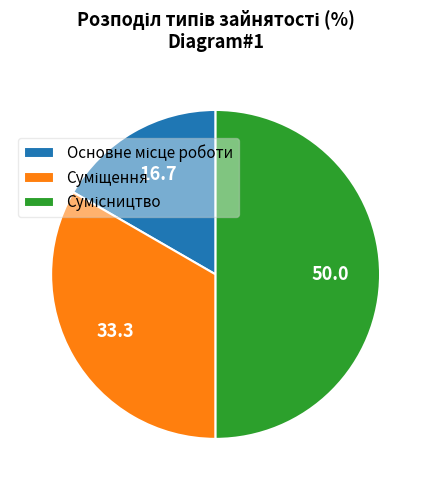

Count the number of slices in the pie.

3